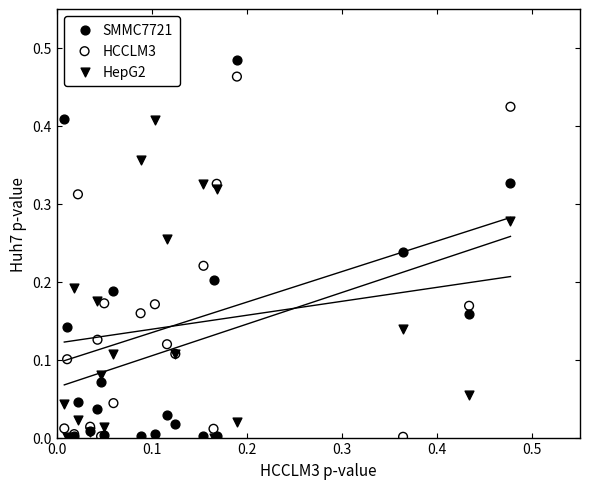

Which series has the largest Y range (max minus min)?

SMMC7721